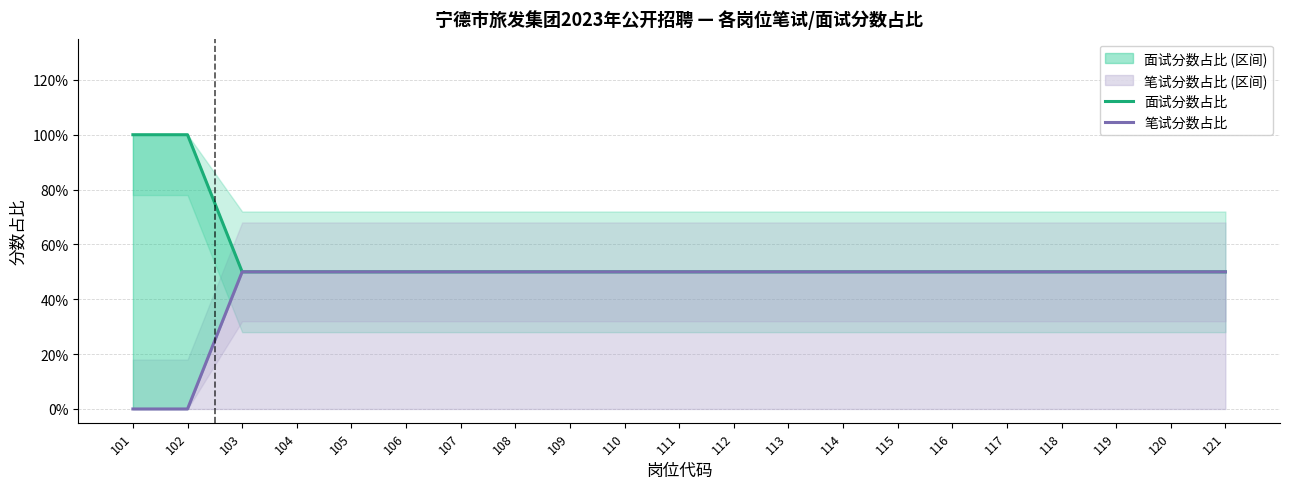

True or false: 面试分数占比 and 笔试分数占比 intersect in this chart.

False